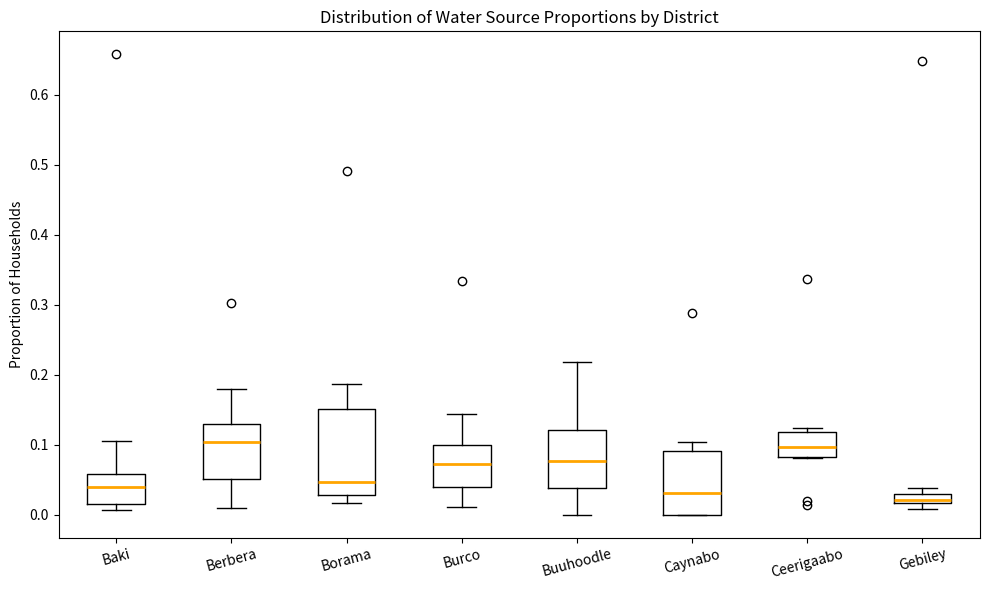

Comparing the boxes themselves (not the whiskers), which one is the tallest?

Borama